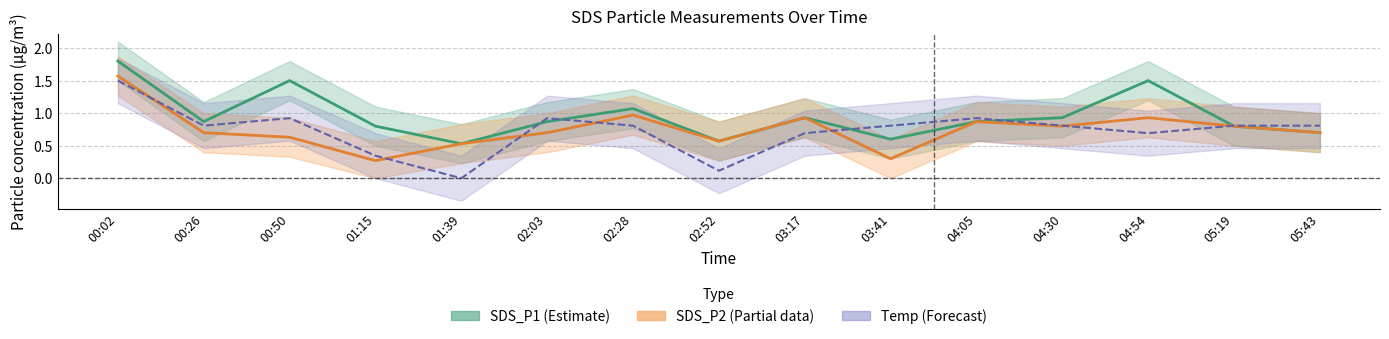

What is the greatest value displayed?

1.8